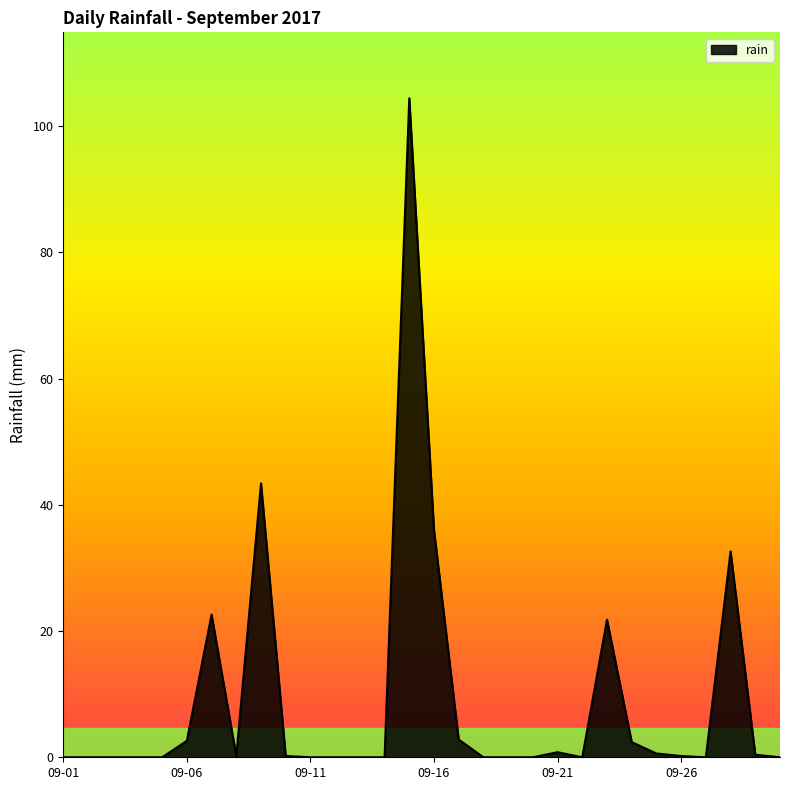

What is the greatest value displayed?

104.4